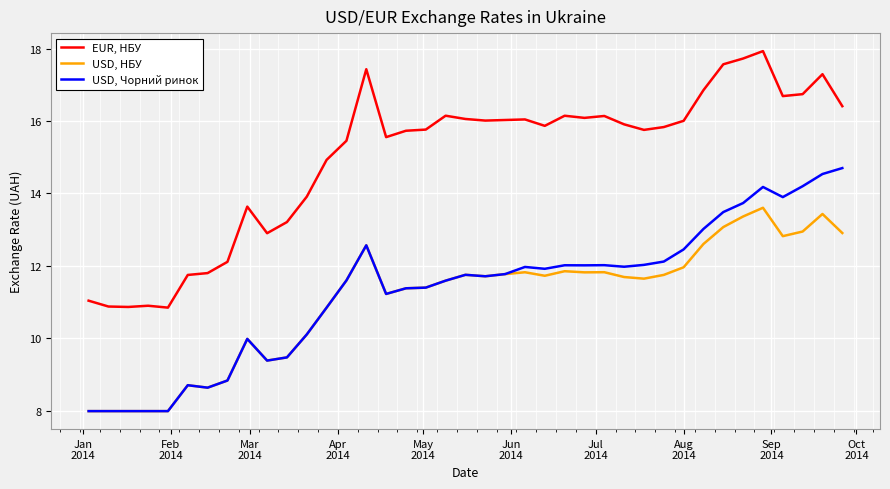

What is the difference between the second highest and minimum values in the USD, НБУ series?

5.4